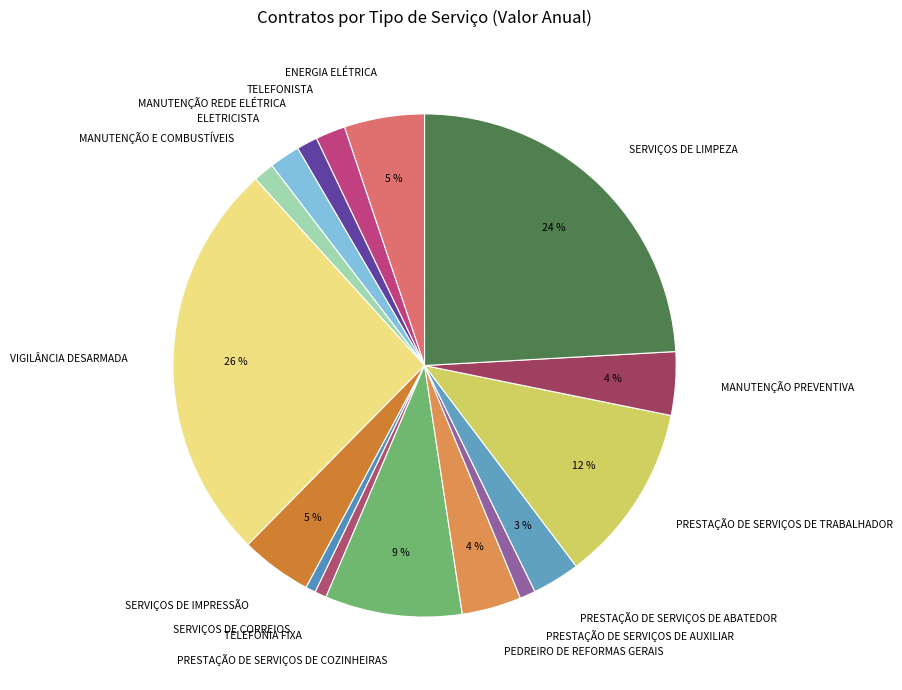

What is the ratio of the value at PRESTAÇÃO DE SERVIÇOS DE ABATEDOR to the value at PEDREIRO DE REFORMAS GERAIS?

0.8